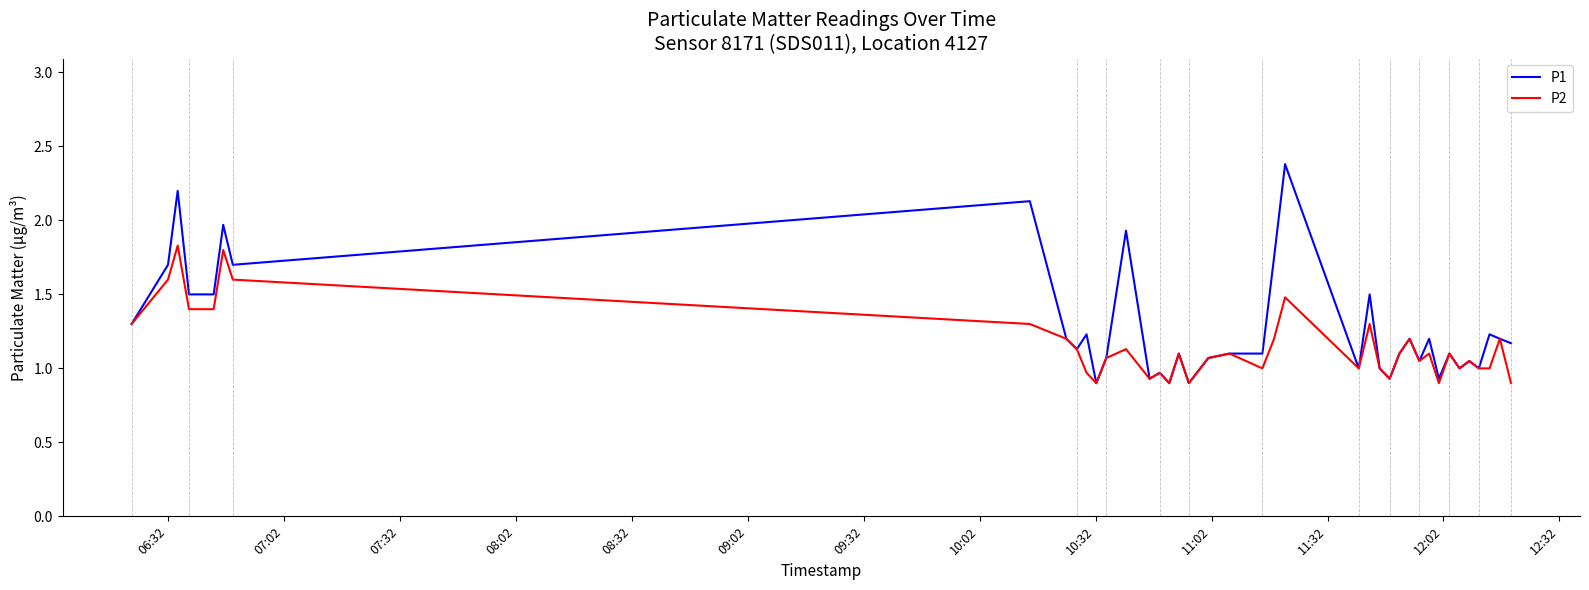

Rank the series by their maximum value, from lowest to highest.

P2, P1